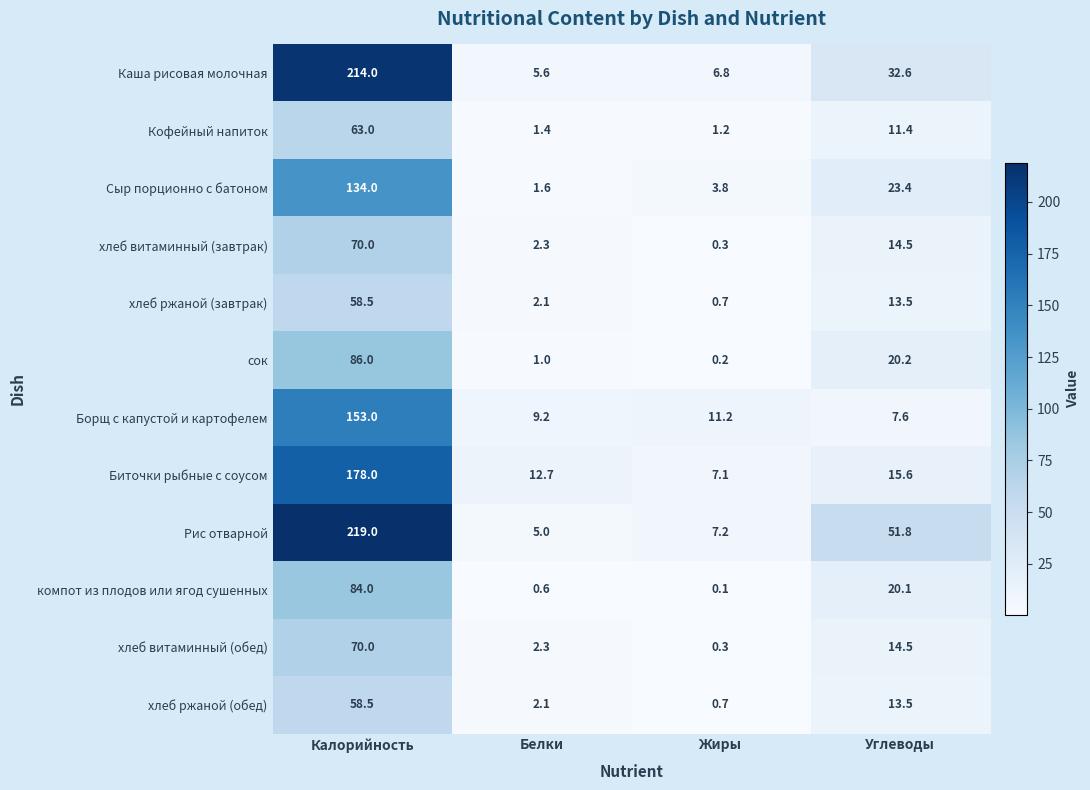

Read the Рис отварной value at Калорийность.

219.0